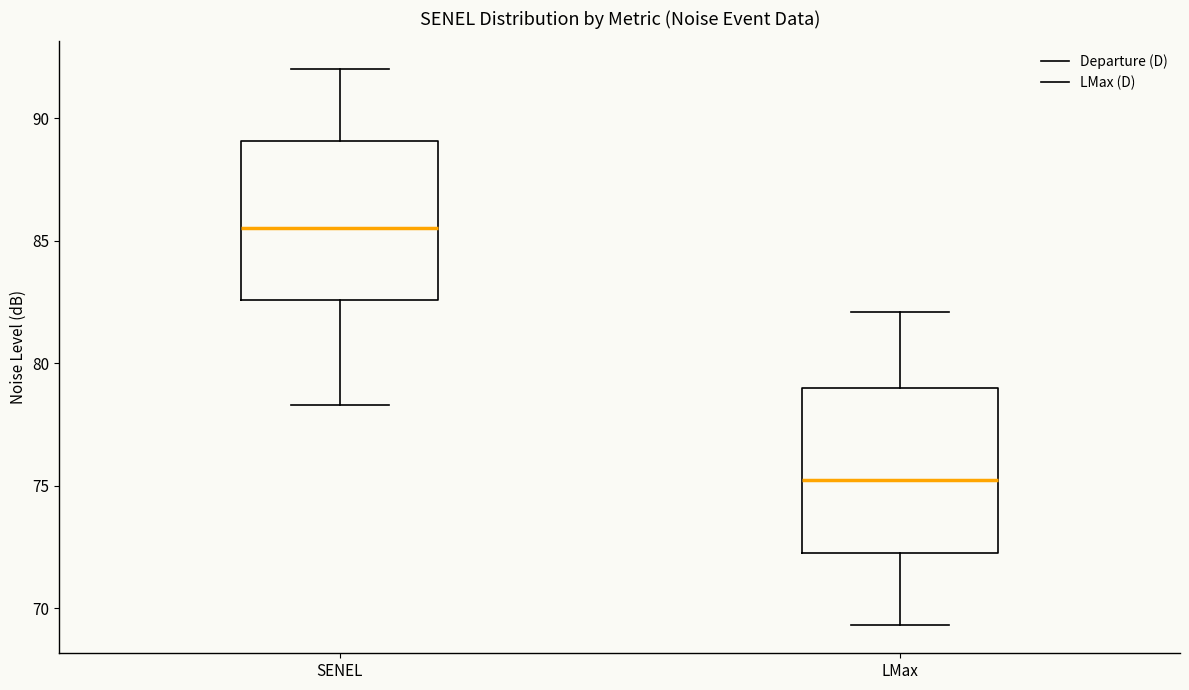

Which box's median line is the highest?

SENEL